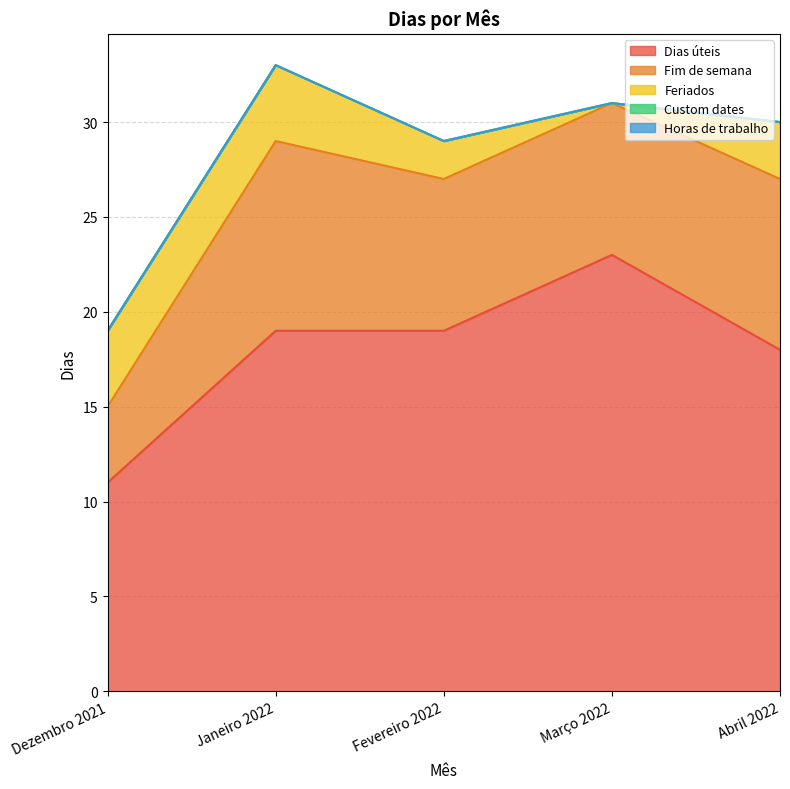

The Dias úteis series shows 23 at Março 2022. True or false?

True